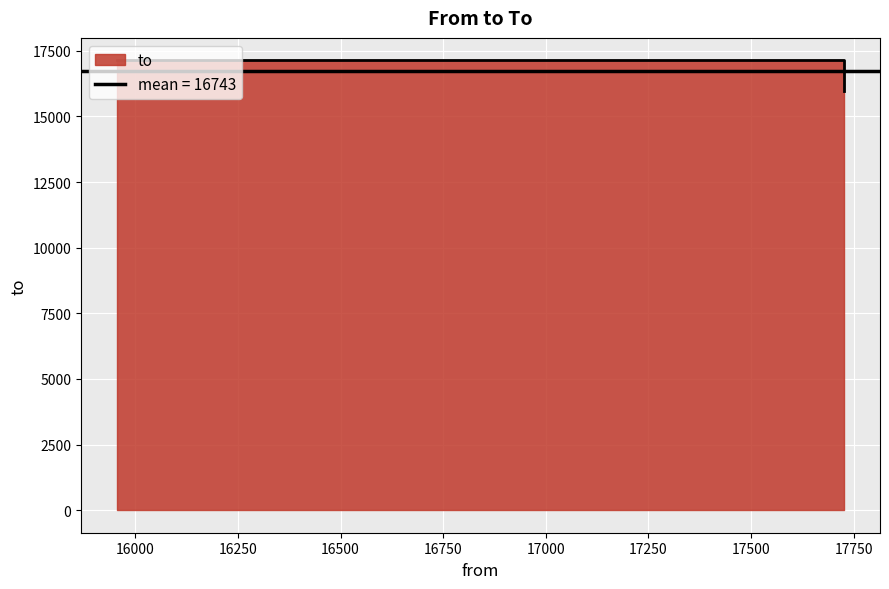

Reading left to right, list all the values displayed in this chart.

17136	17136	15956